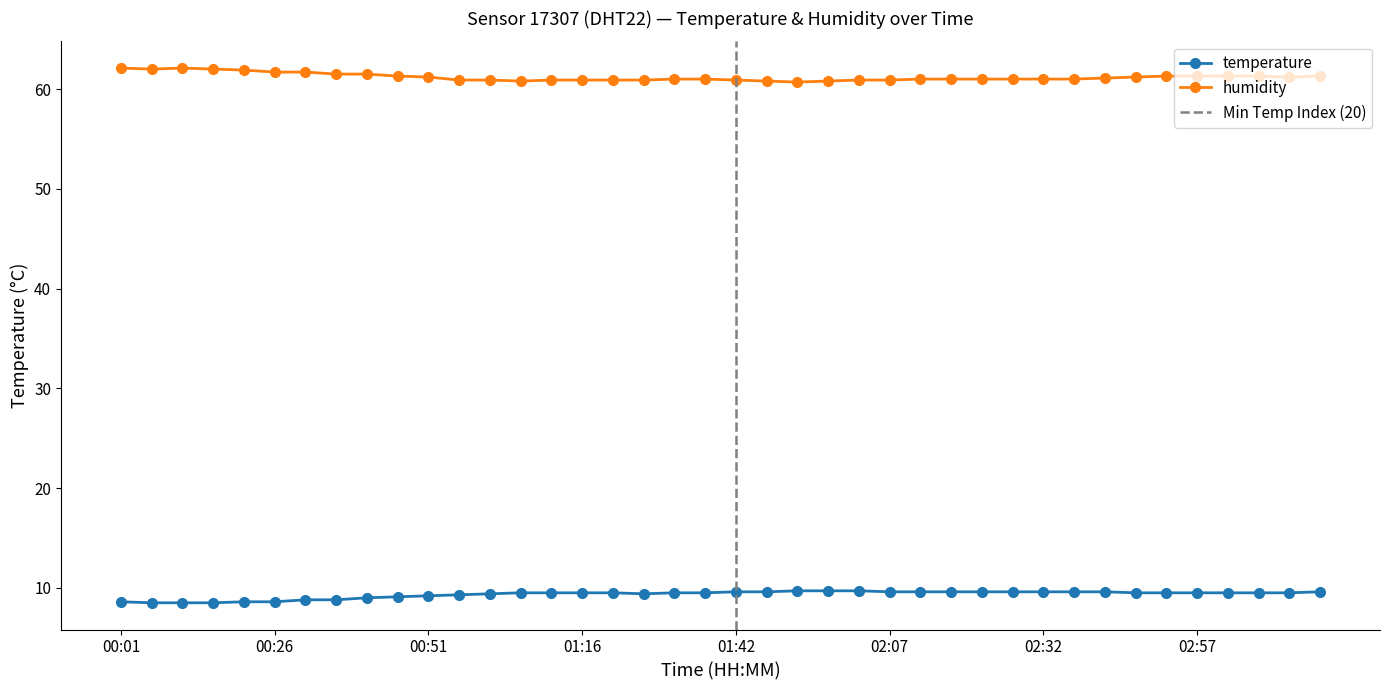

At how many categories does at least one series exceed 14?

40